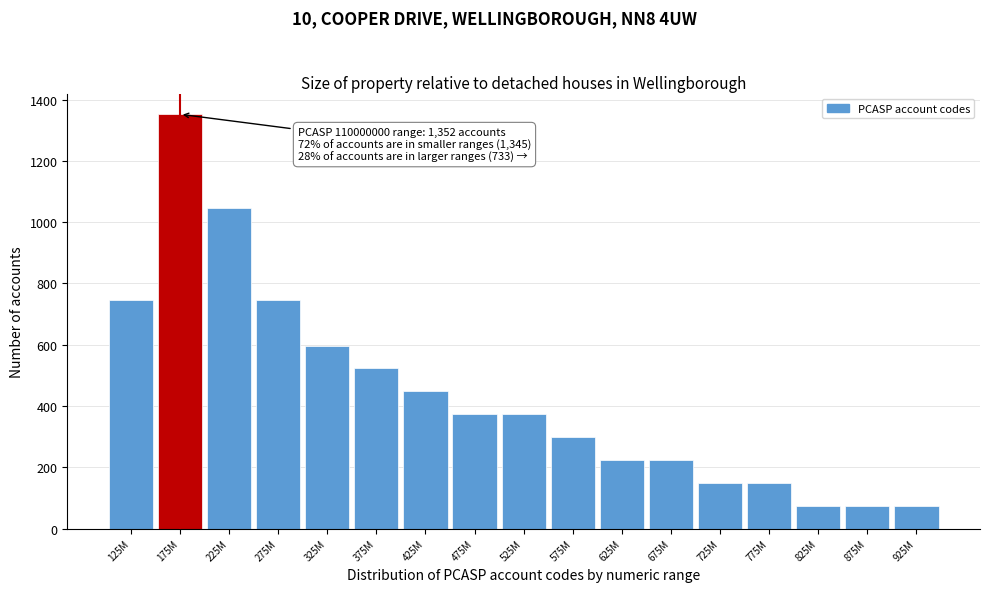

Reading left to right, transcribe all the data shown in this chart.

747	1352	1046	747	597	523	448	373	373	298	224	224	149	149	74	74	74